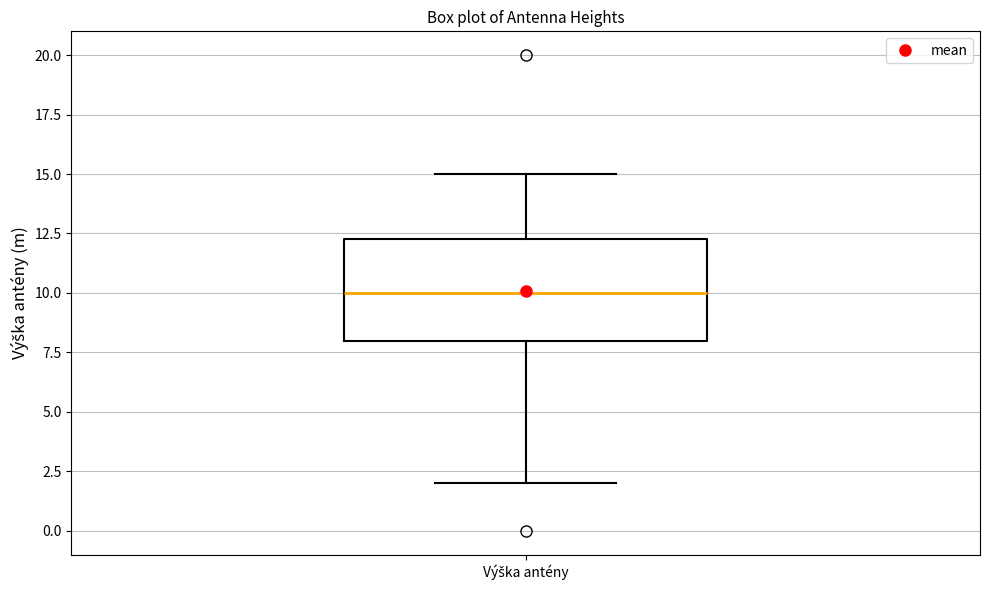

Read this box plot against the y-axis: the position of the median line, the range covered by the box, and the ends of both whiskers. The values are not printed on the chart, so give them approximately, as read against the axis.

median 10.0, box 8.0 to 12.5, whiskers 2.0 to 15.0